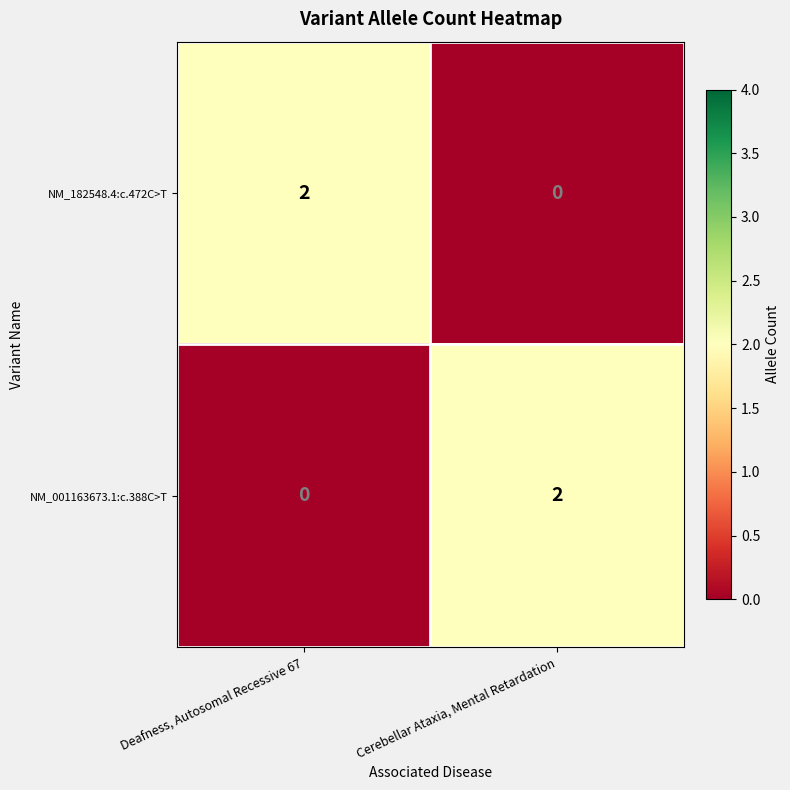

List the labels in order of NM_001163673.1:c.388C>T value, smallest first.

Deafness, Autosomal Recessive 67, Cerebellar Ataxia, Mental Retardation